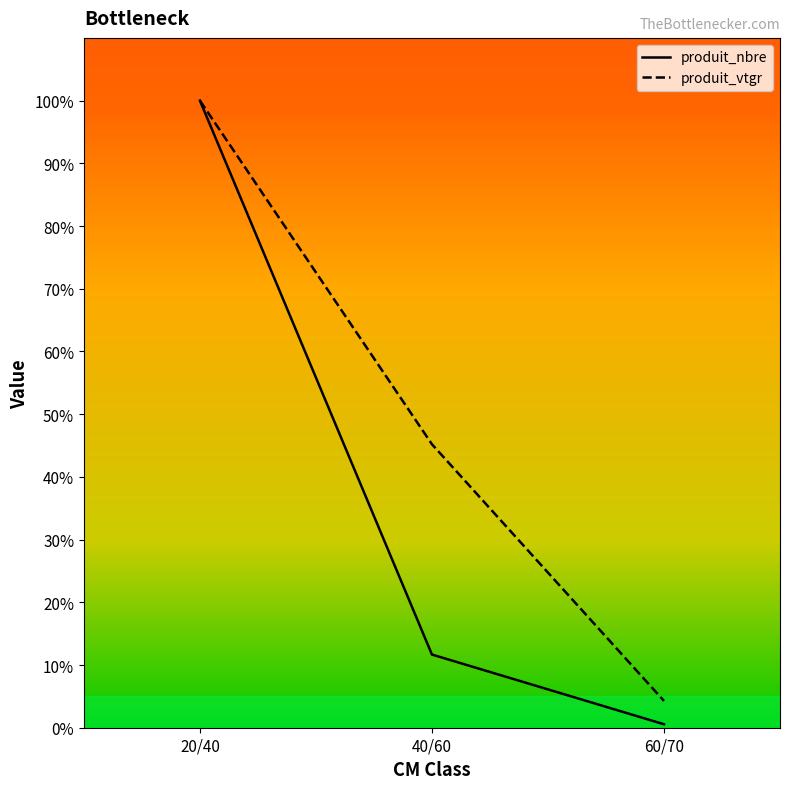

What is the difference between the highest and lowest values at 60/70?

3.7